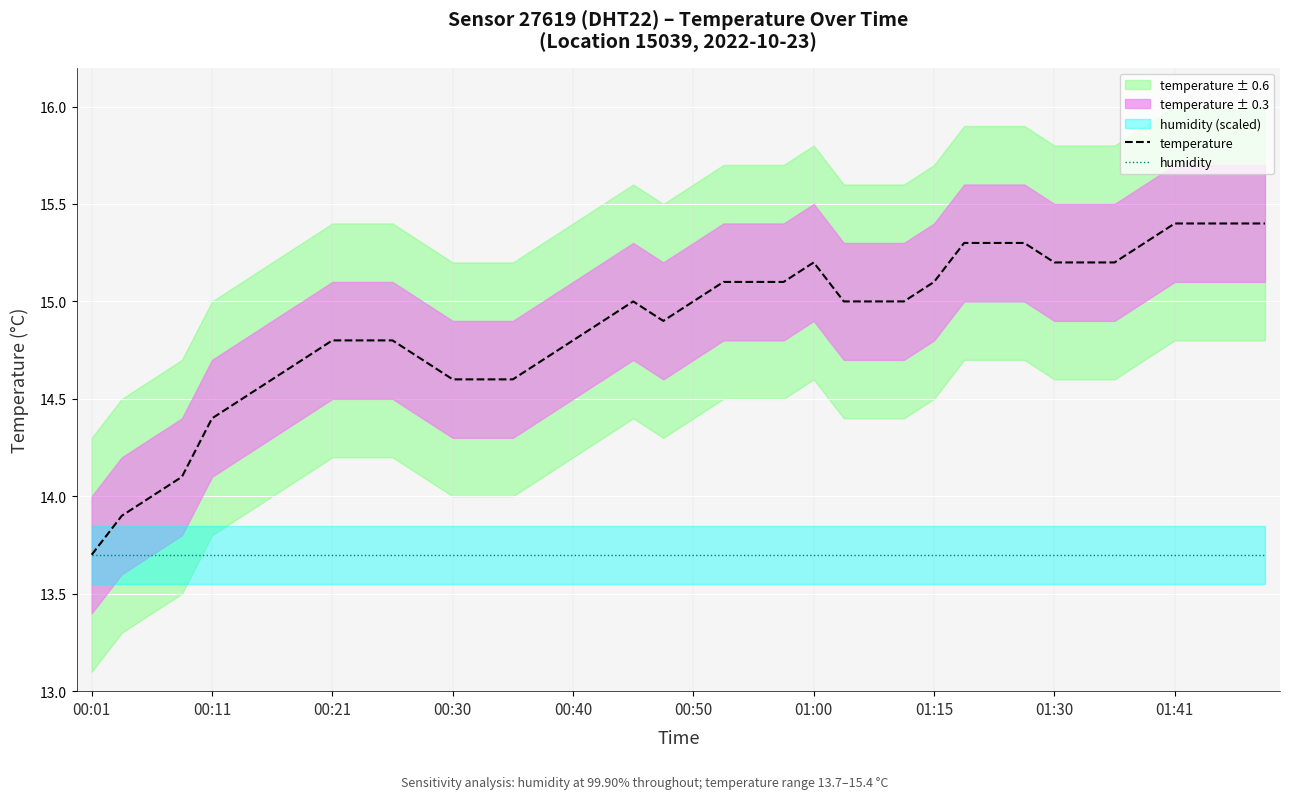

What is the maximum value for humidity?

13.7